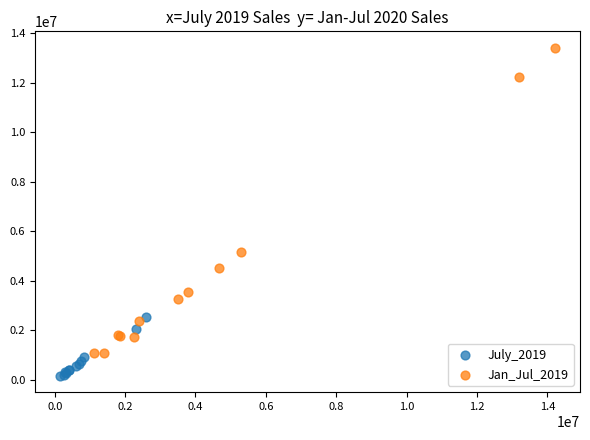

What are all the series names shown in the legend?

July_2019, Jan_Jul_2019